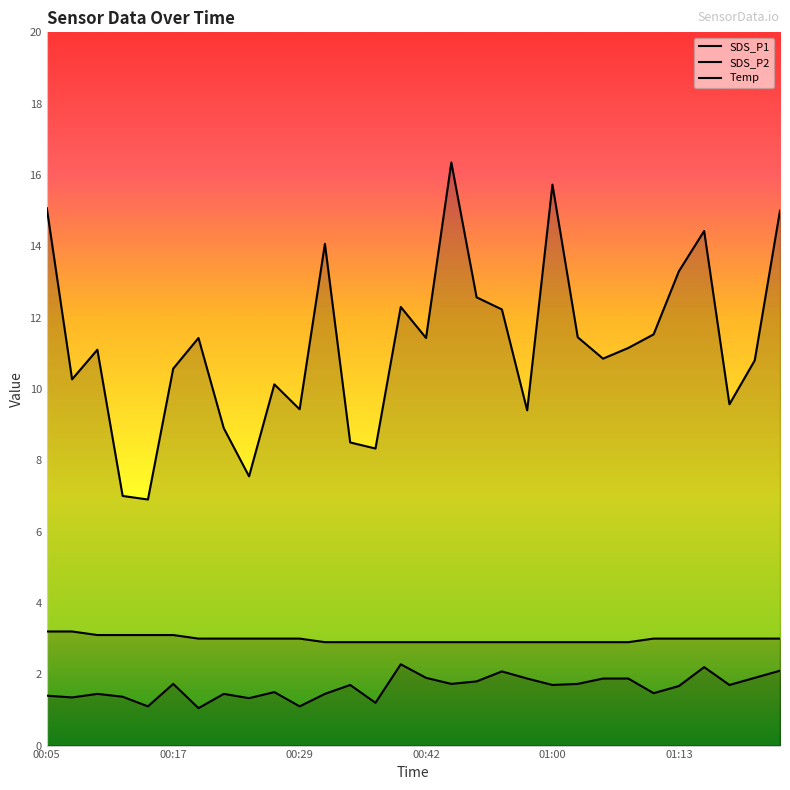

What is the average value of the Temp series?

3.0